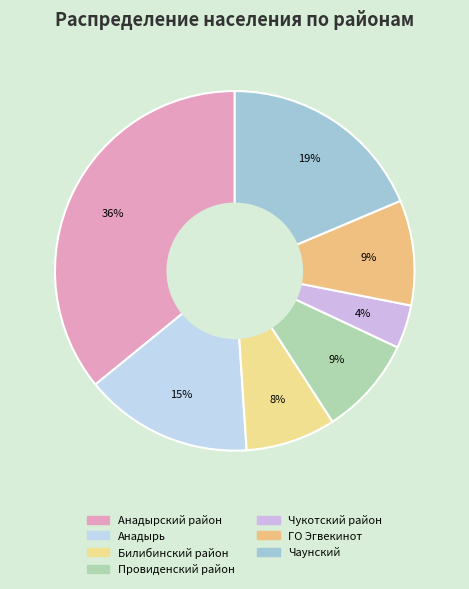

How much of the chart is everything except Анадырский район?

64.1%